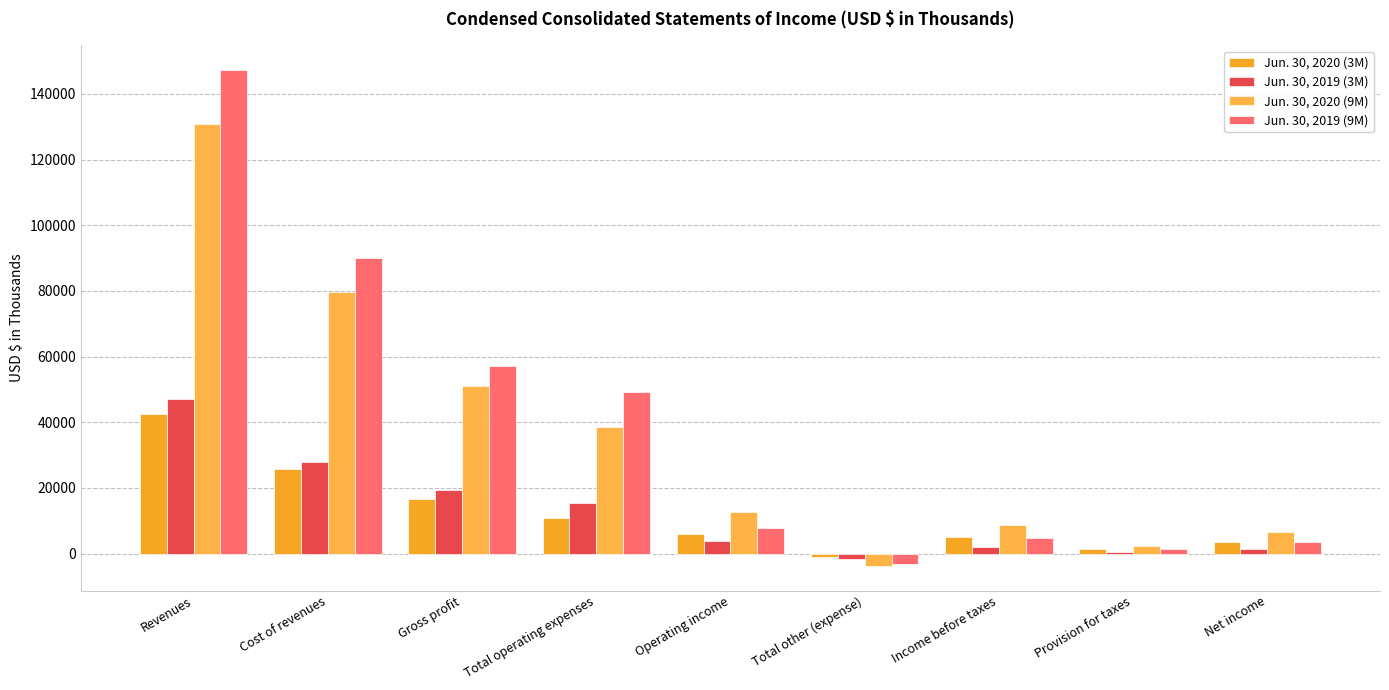

How many categories are shown in the chart?

9